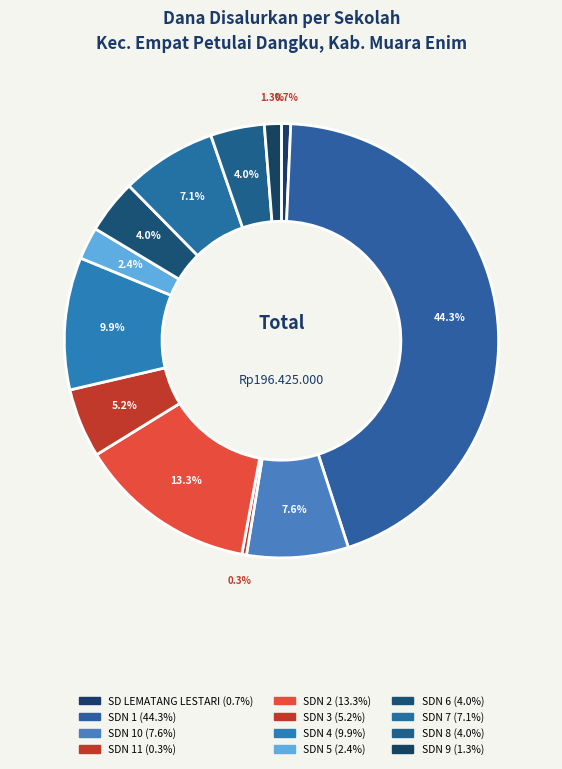

How many slices are in this pie chart?

12